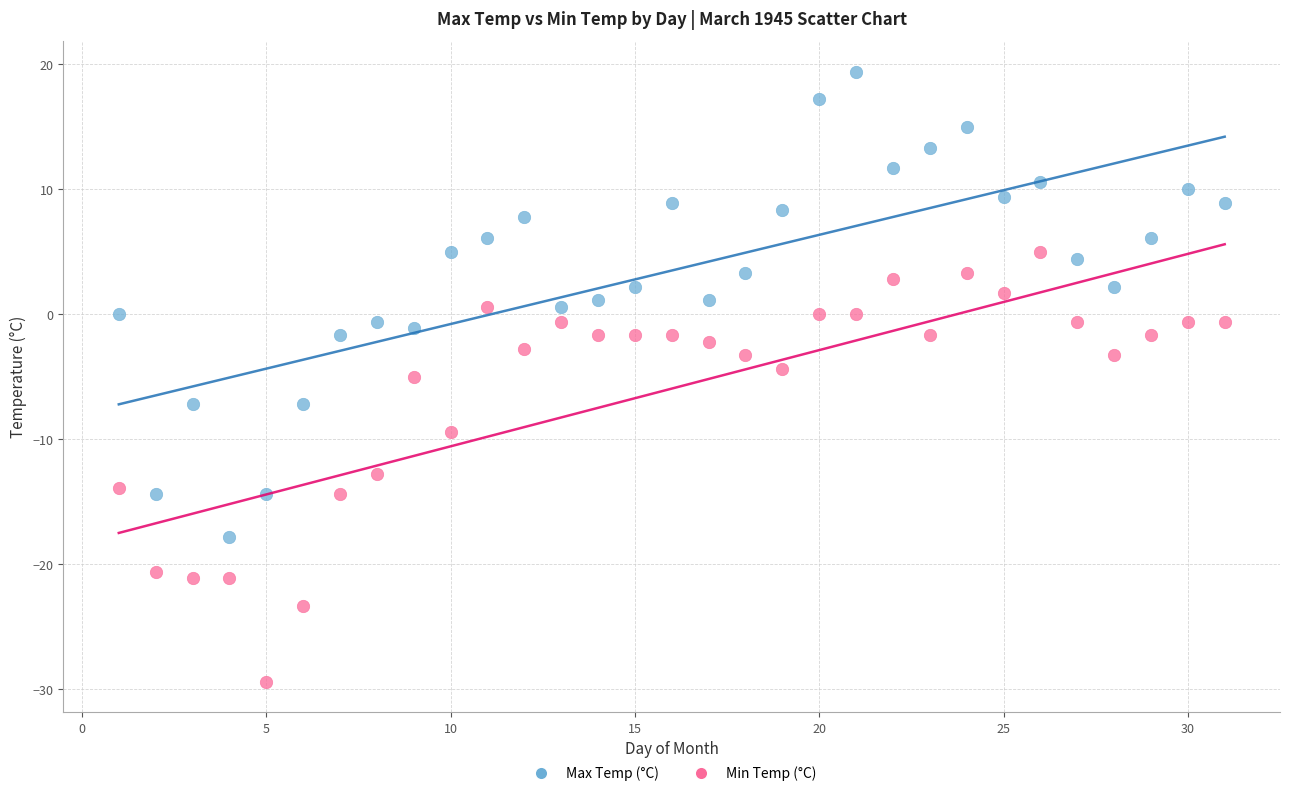

In the Min Temp (°C) series, what Y value is closest to -12?

-12.8